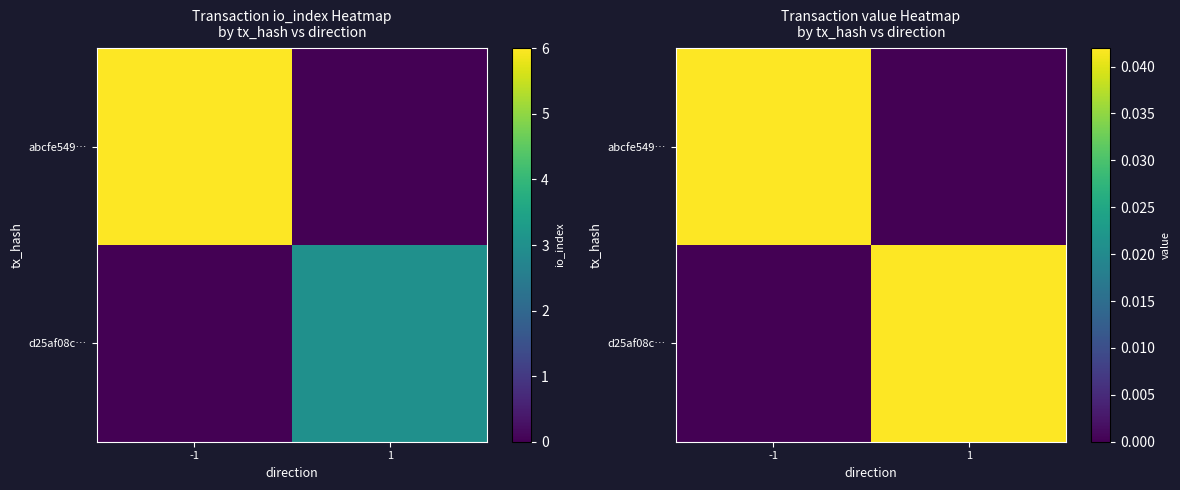

Which series changed the most between -1 and 1?

abcfe549…